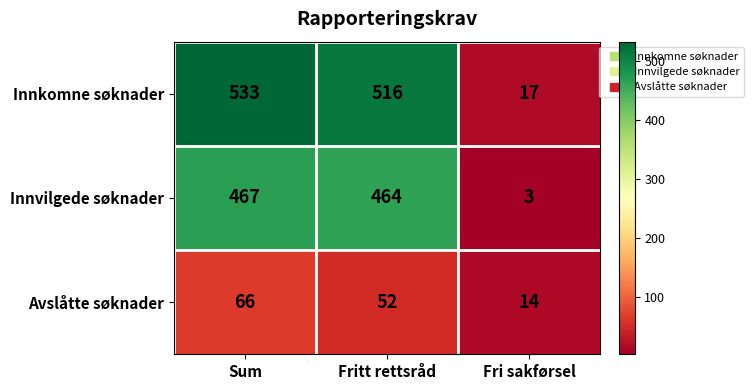

What is the difference between the highest and lowest values at Sum?

467